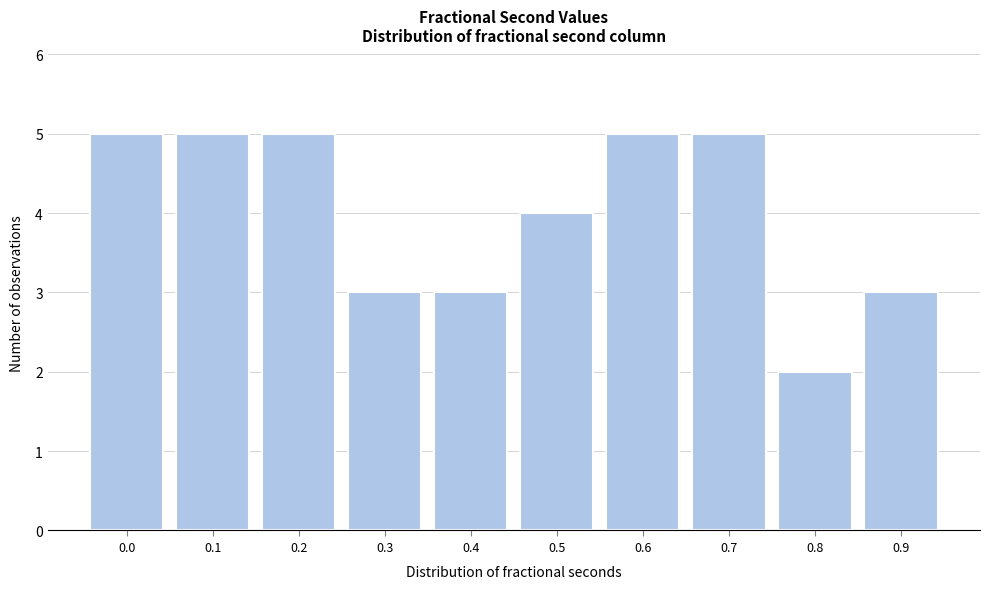

Reading left to right, list all the values displayed in this chart.

5	5	5	3	3	4	5	5	2	3